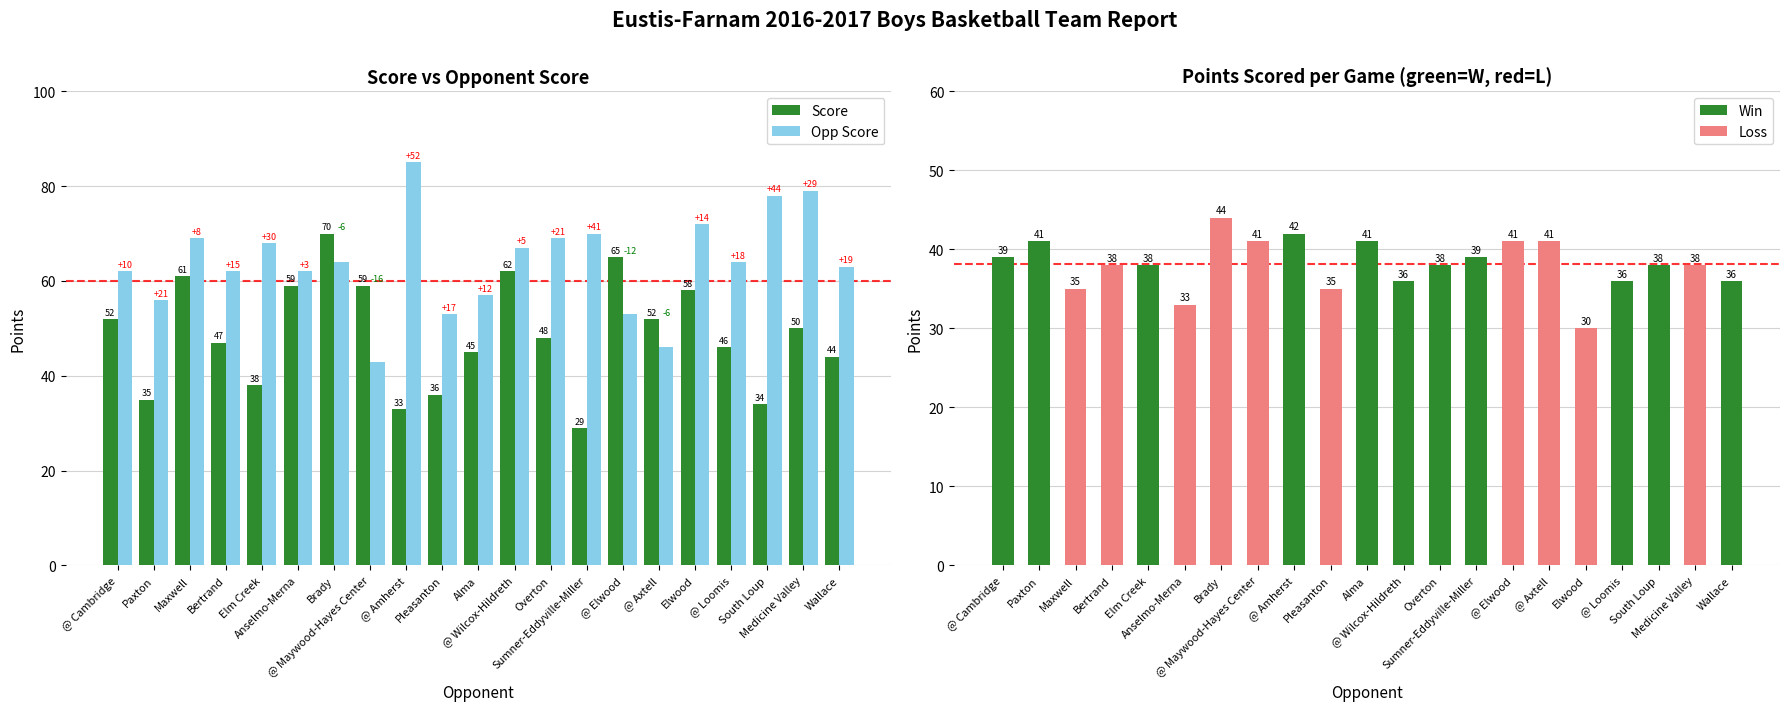

At which category does the chart reach its peak across all series?

@ Amherst